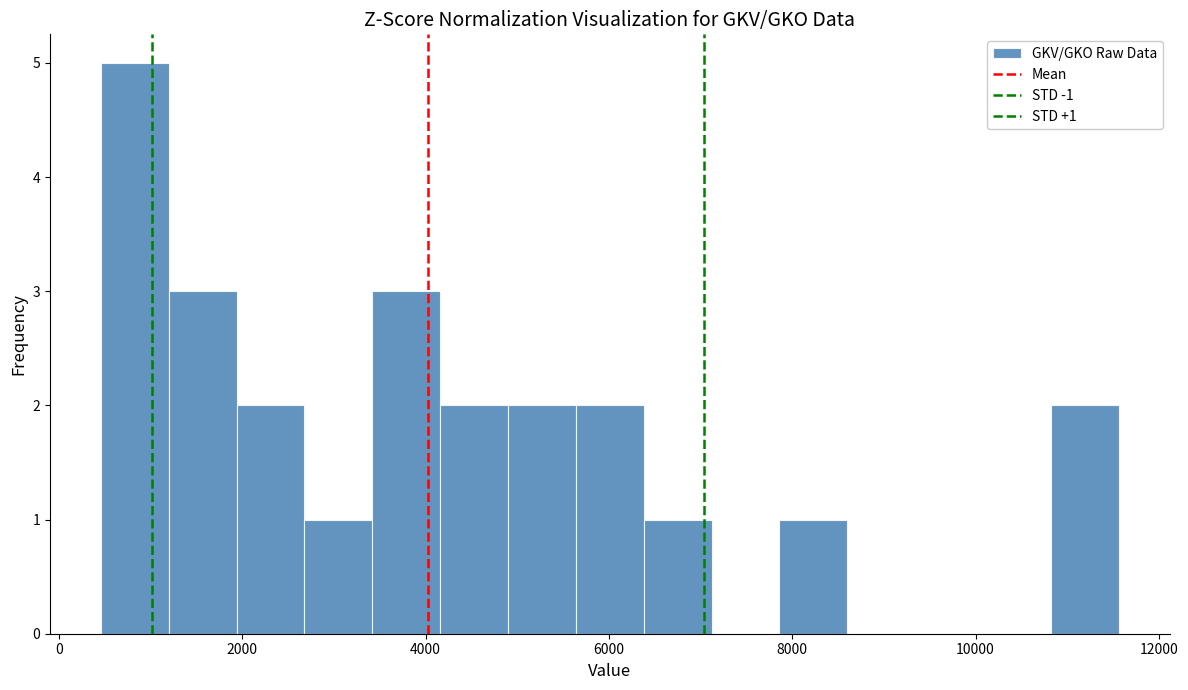

Read against the x-axis, roughly where is the centre of the tallest bar?

800